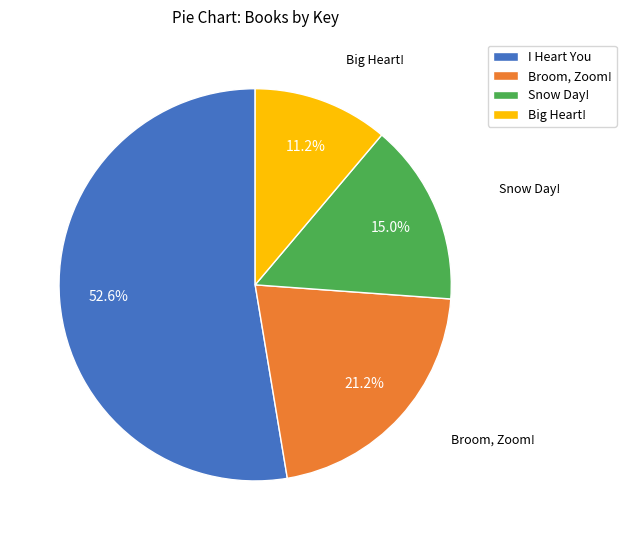

Does any single category account for the majority?

Yes